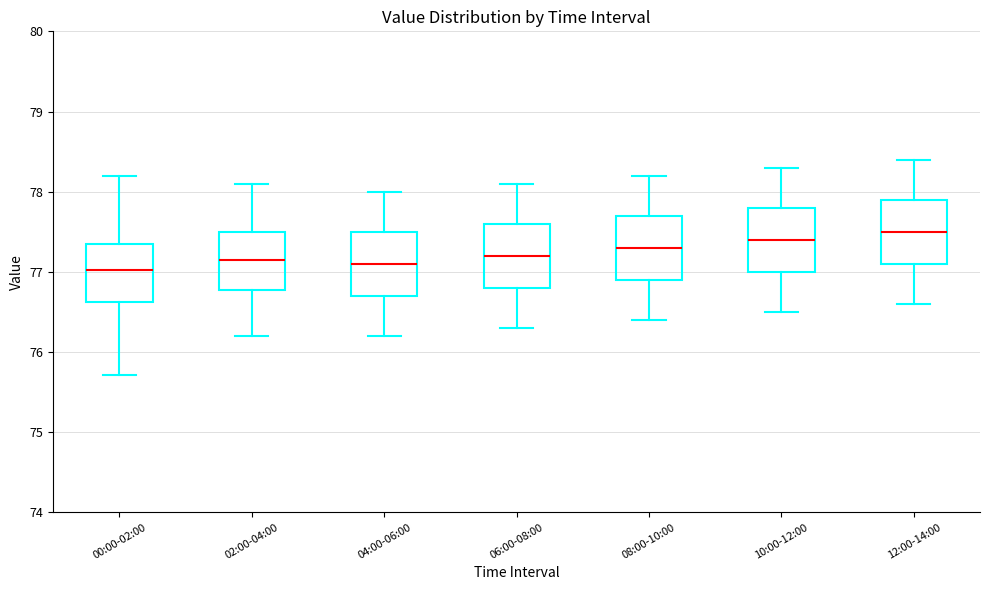

Reading left to right, transcribe this box plot: for each box, give where its median line is, the range the box spans, and where its two whiskers end, as read against the y-axis. The values are not printed on the chart, so give them approximately, as read against the axis.

00:00-02:00: median 77.0, box 76.6 to 77.4, whiskers 75.7 to 78.2
02:00-04:00: median 77.2, box 76.8 to 77.5, whiskers 76.2 to 78.1
04:00-06:00: median 77.1, box 76.7 to 77.5, whiskers 76.2 to 78.0
06:00-08:00: median 77.2, box 76.8 to 77.6, whiskers 76.3 to 78.1
08:00-10:00: median 77.3, box 76.9 to 77.7, whiskers 76.4 to 78.2
10:00-12:00: median 77.4, box 77.0 to 77.8, whiskers 76.5 to 78.3
12:00-14:00: median 77.5, box 77.1 to 77.9, whiskers 76.6 to 78.4